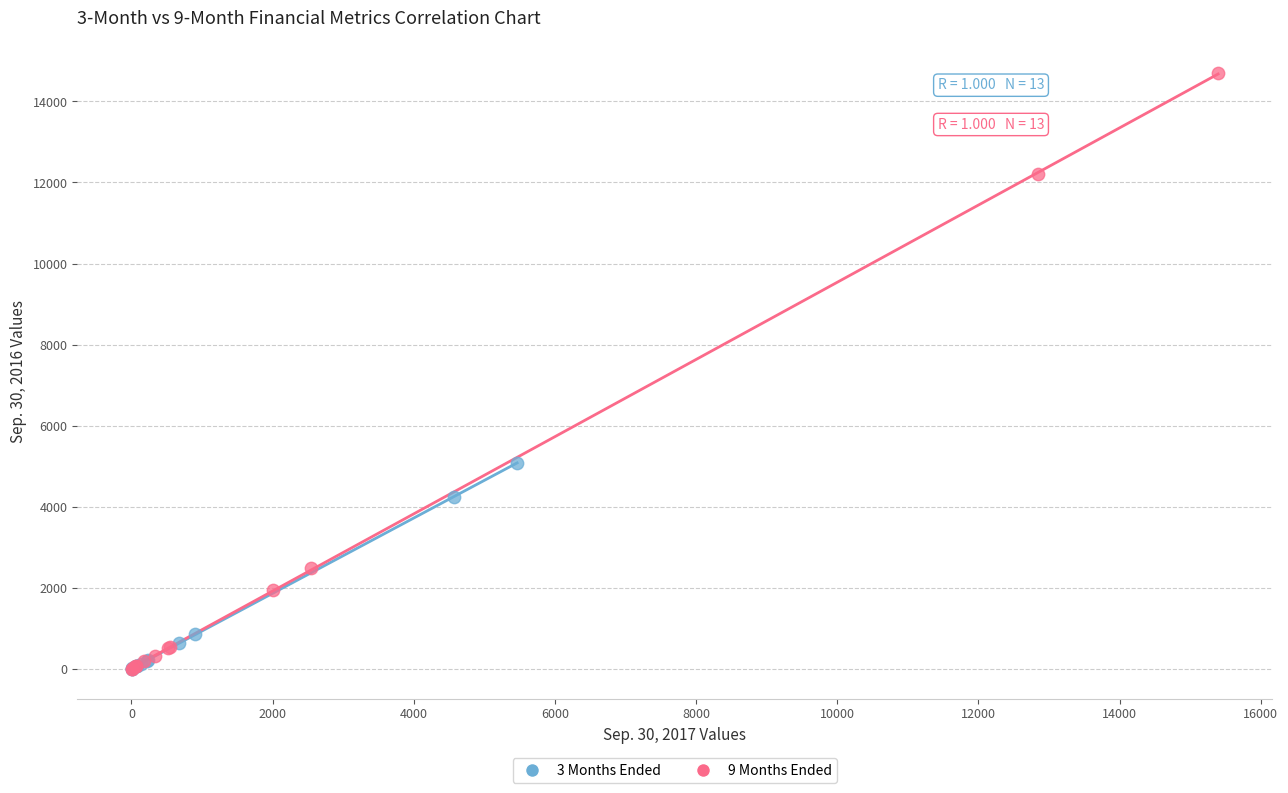

Which series has the widest spread of Y values?

9 Months Ended